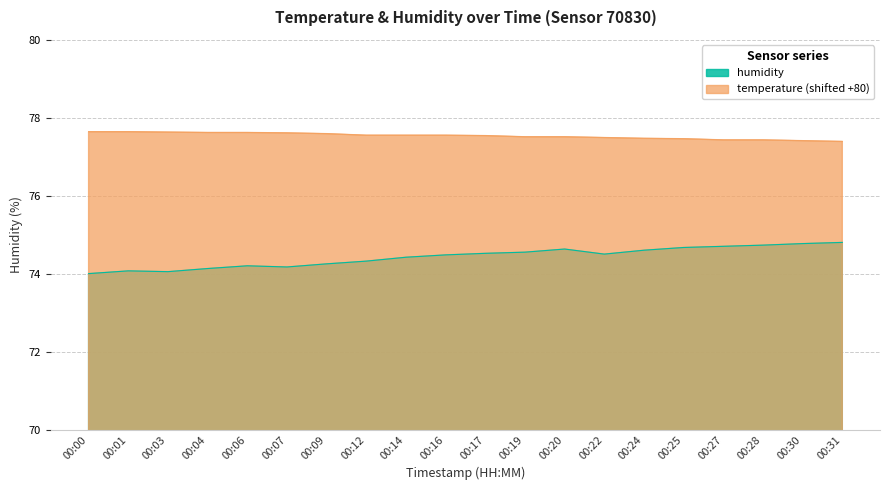

The humidity series shows 74.1 at 00:01. True or false?

True